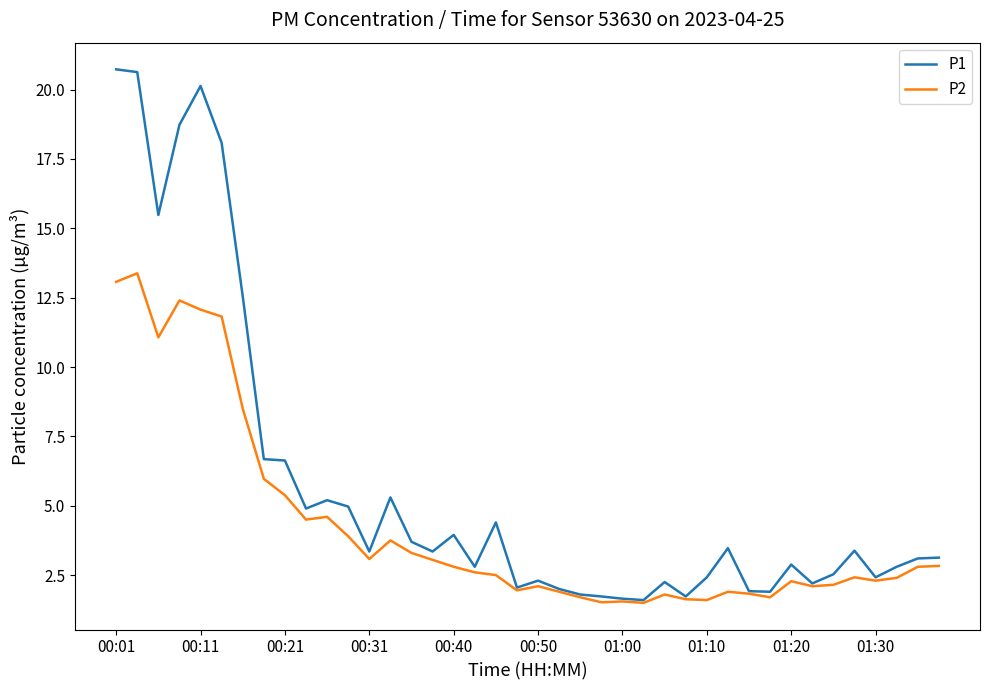

Which series has the largest total across all categories?

P1